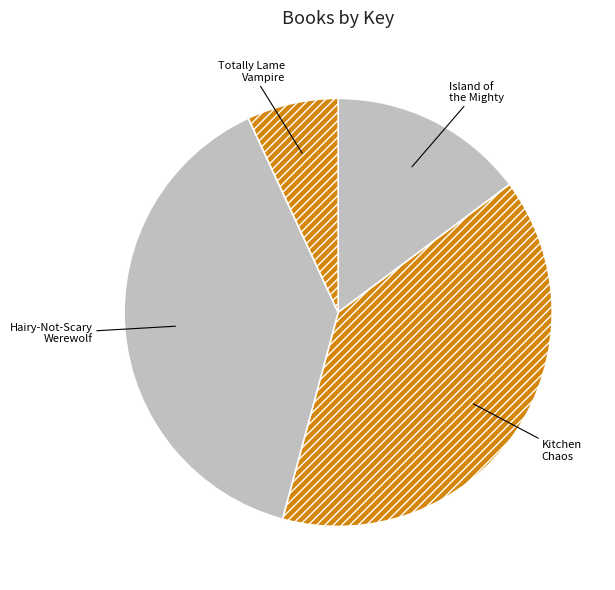

Count the number of slices in the pie.

4